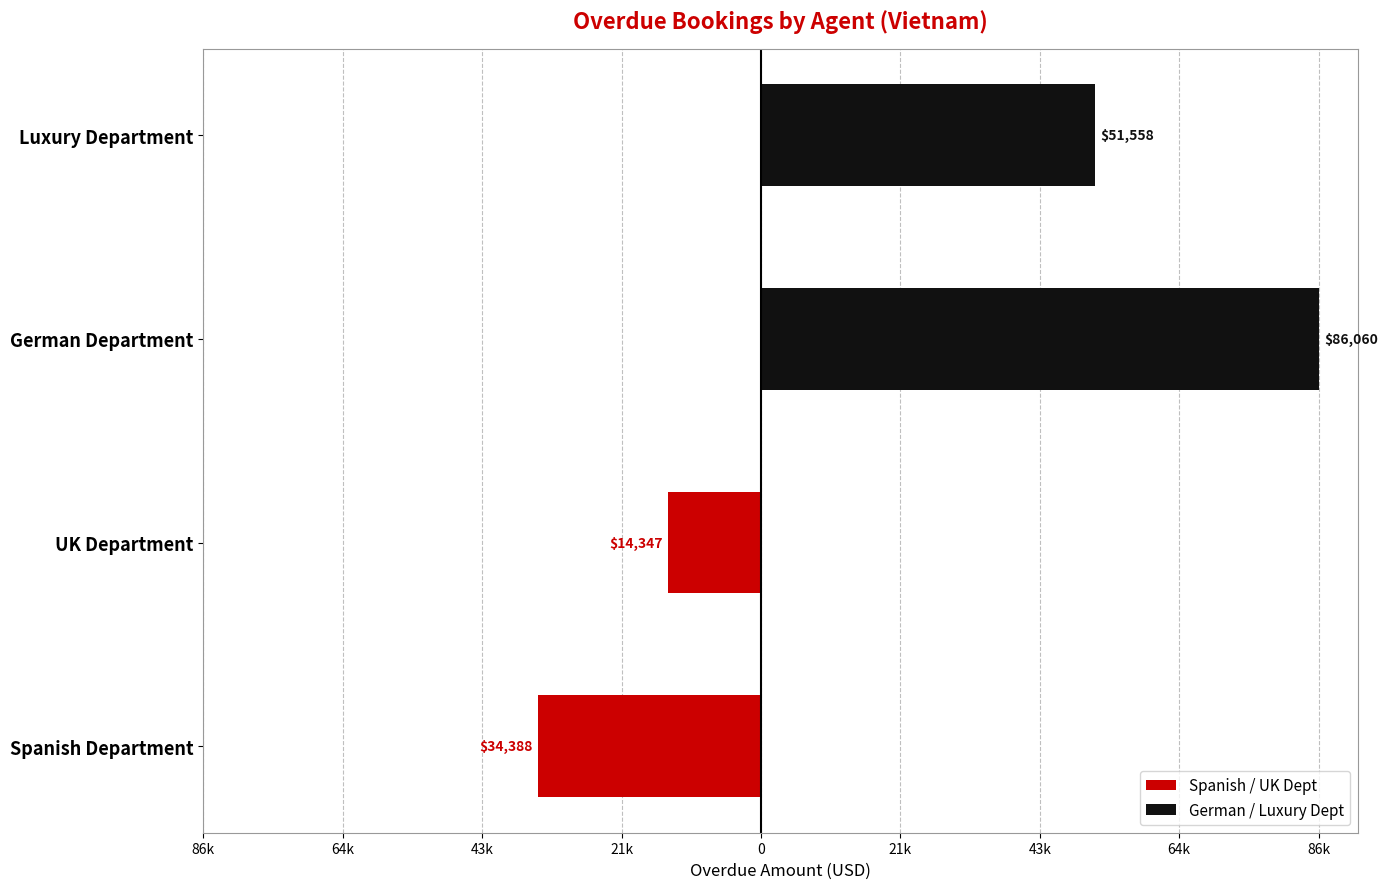

The value of German / Luxury Dept at German Department is 86060.0. True or false?

True